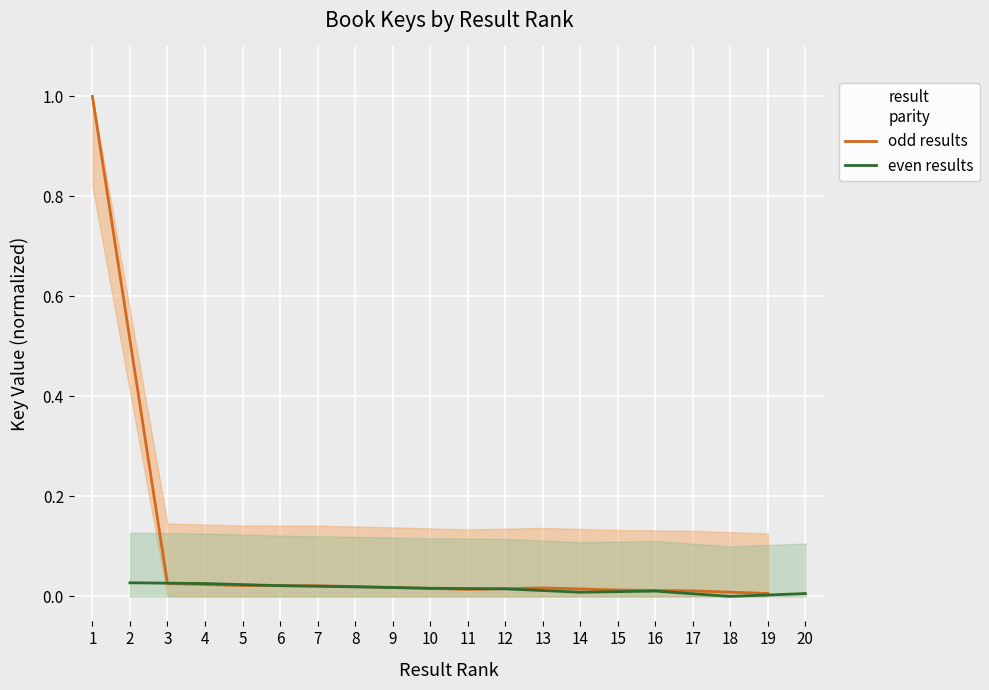

The odd results series shows 1.0 at 1. True or false?

True